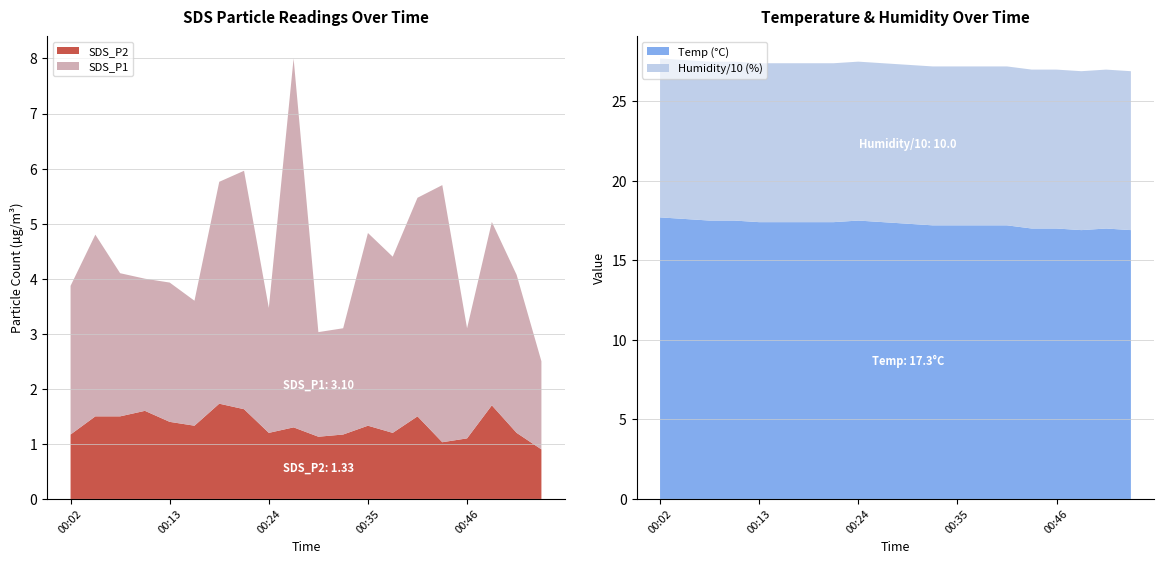

Reading left to right, extract all data points from this chart.

SDS_P1: 2.7	3.3	2.6	2.4	2.5	2.3	4.0	4.3	2.3	6.7	1.9	1.9	3.5	3.2	4.0	4.7	2.0	3.3	2.9	1.6
SDS_P2: 1.2	1.5	1.5	1.6	1.4	1.3	1.7	1.6	1.2	1.3	1.1	1.2	1.3	1.2	1.5	1.0	1.1	1.7	1.2	0.9
Temp: 17.7	17.6	17.5	17.5	17.4	17.4	17.4	17.4	17.5	17.4	17.3	17.2	17.2	17.2	17.2	17.0	17.0	16.9	17.0	16.9
Humidity: 99.9	99.9	99.9	99.9	99.9	99.9	99.9	99.9	99.9	99.9	99.9	99.9	99.9	99.9	99.9	99.9	99.9	99.9	99.9	99.9